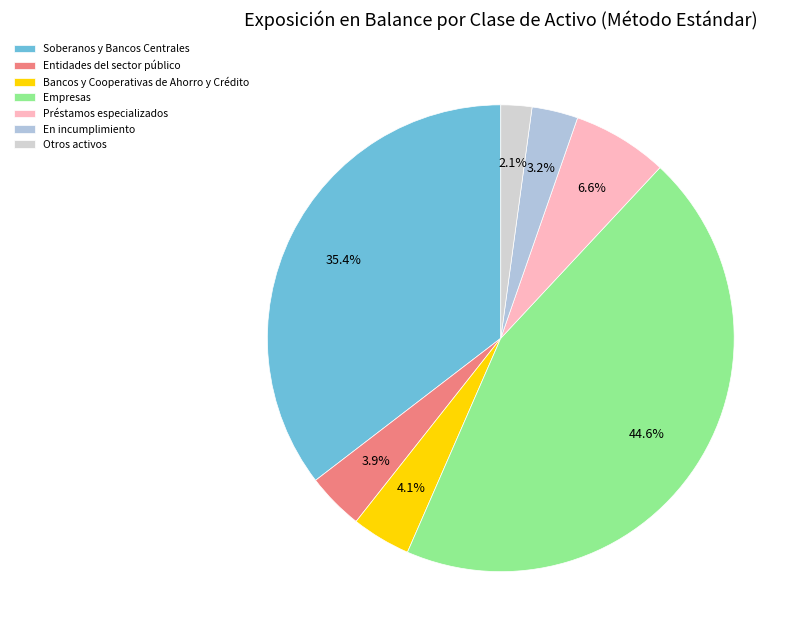

Which slice is the smallest?

Otros activos